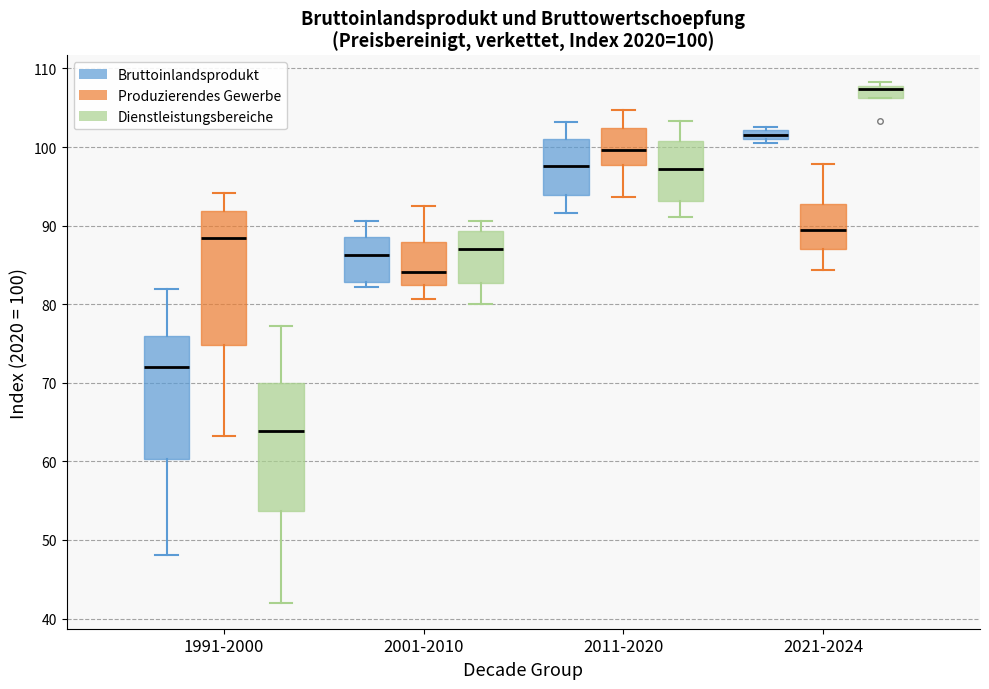

Which box has the highest median line?

2021-2024 (Dienstleistungsbereiche)